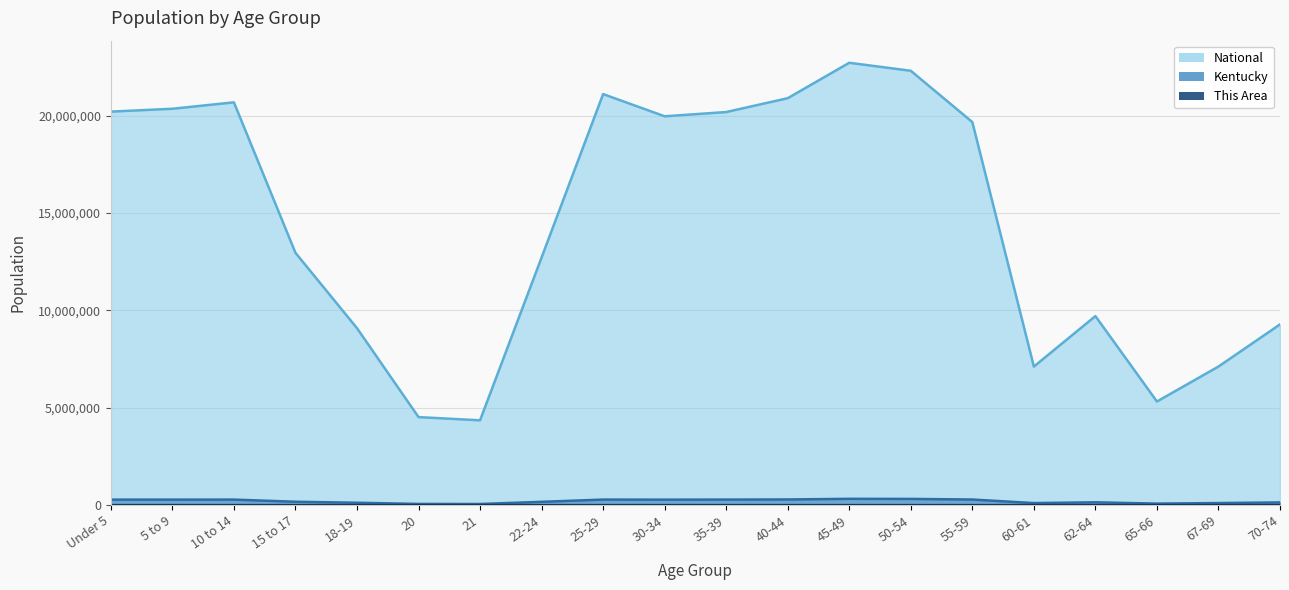

What are all the series names shown in the legend?

This Area, Kentucky, National